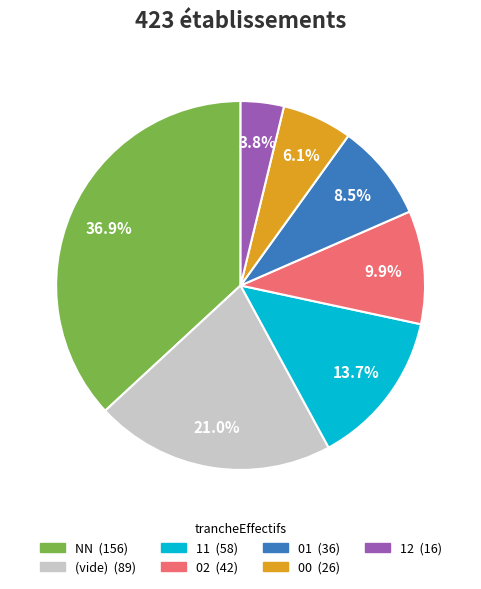

To the nearest percent, what is the difference between the largest and smallest slice percentages?

33%